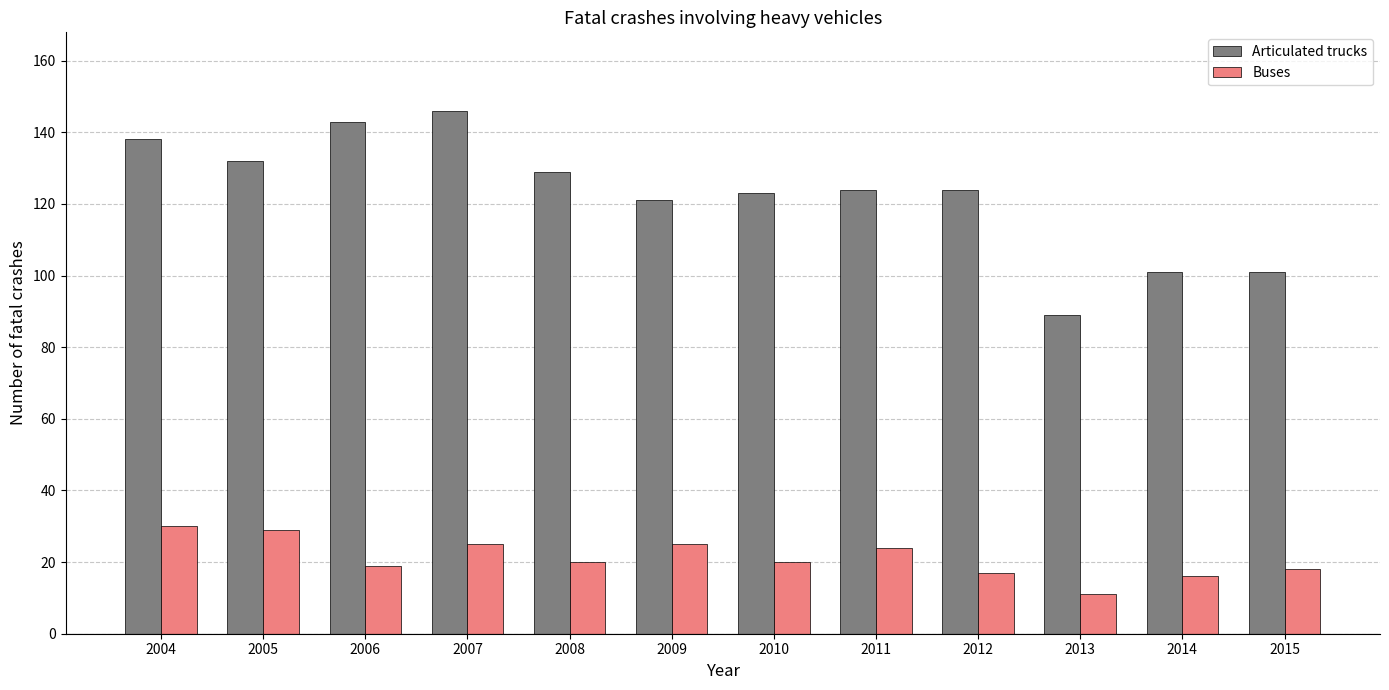

Reading left to right, transcribe all the data shown in this chart.

Articulated trucks: 2004=138	2005=132	2006=143	2007=146	2008=129	2009=121	2010=123	2011=124	2012=124	2013=89	2014=101	2015=101
Buses: 2004=30	2005=29	2006=19	2007=25	2008=20	2009=25	2010=20	2011=24	2012=17	2013=11	2014=16	2015=18